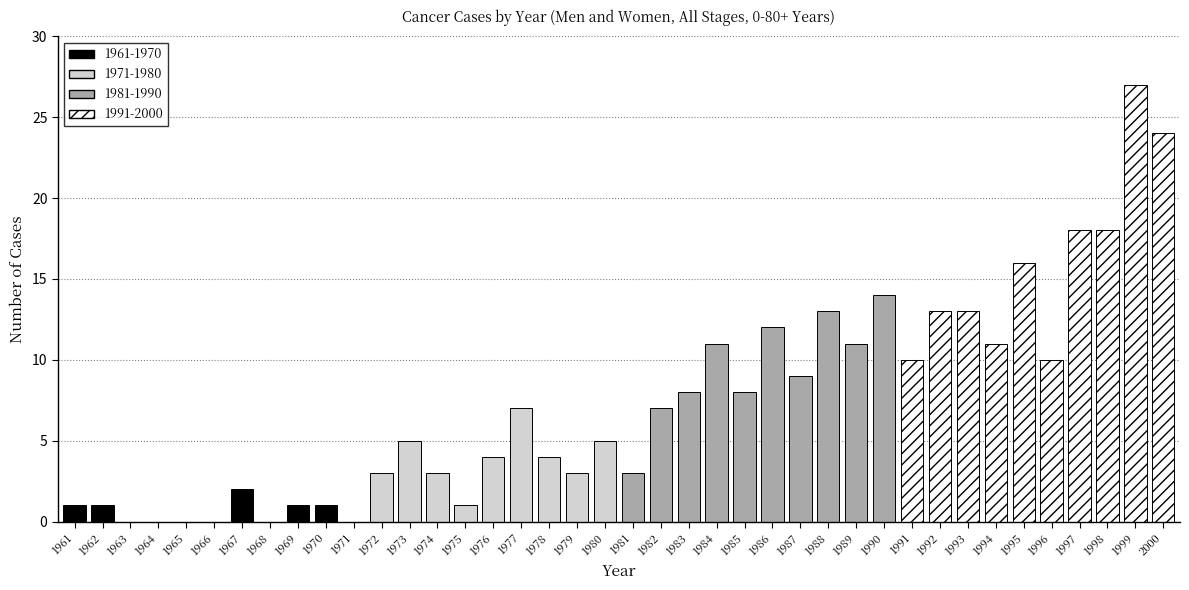

Reading right to left, transcribe all the data shown in this chart.

1961-1970: 1	1	0	2	0	0	0	0	1	1
1971-1980: 5	3	4	7	4	1	3	5	3	0
1981-1990: 14	11	13	9	12	8	11	8	7	3
1991-2000: 24	27	18	18	10	16	11	13	13	10